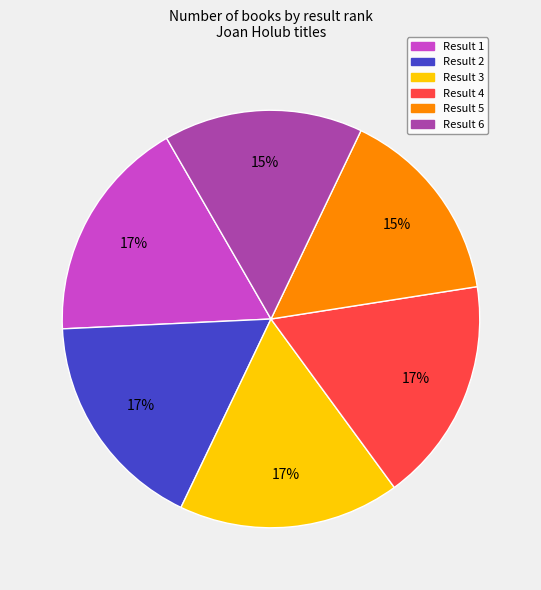

The Result 4 slice represents 17% of the pie. True or false?

True